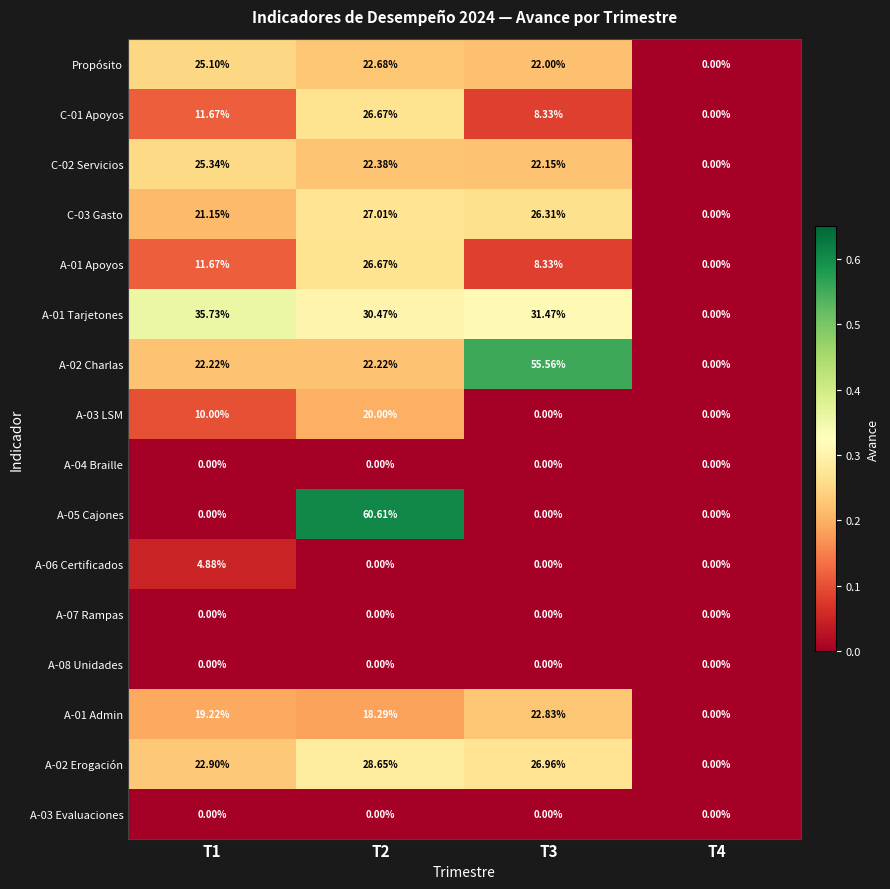

How many data points does each series have?

4